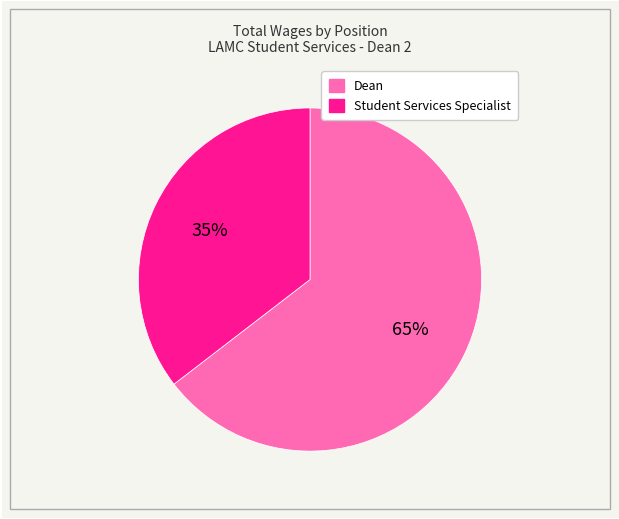

True or false: Student Services Specialist accounts for 35% of the total.

True